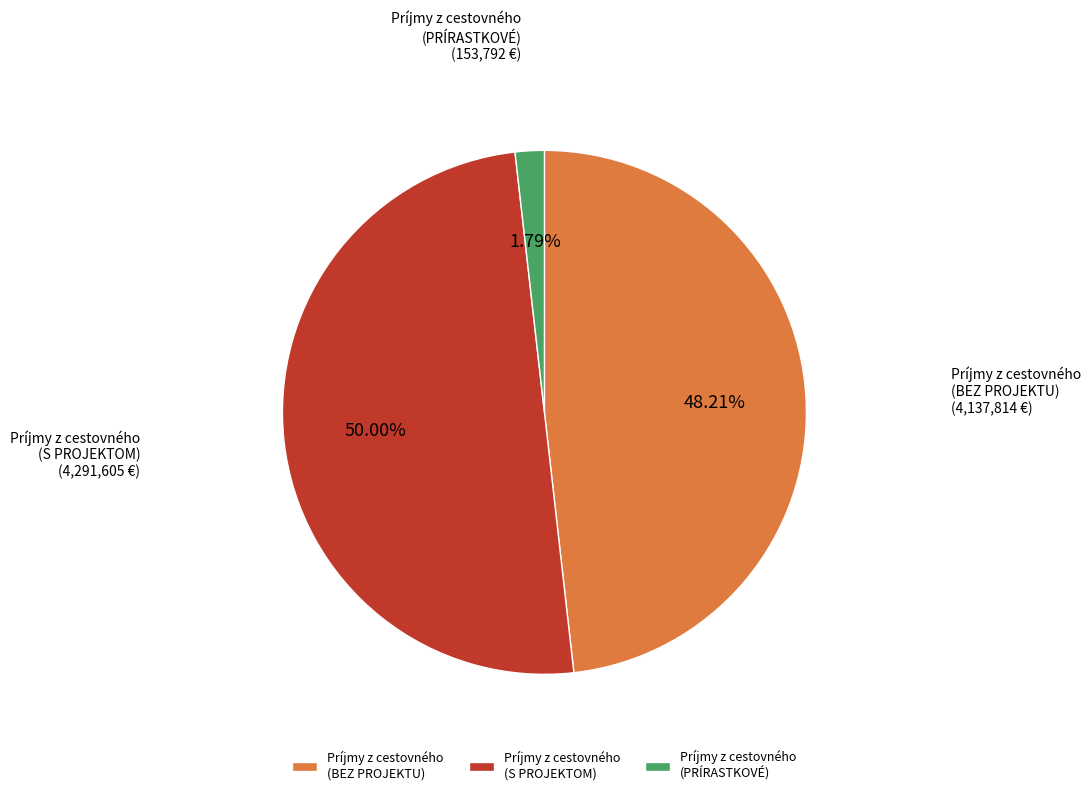

What is the ratio of the value at Príjmy z cestovného (BEZ PROJEKTU) to the value at Príjmy z cestovného (PRÍRASTKOVÉ)?

26.9